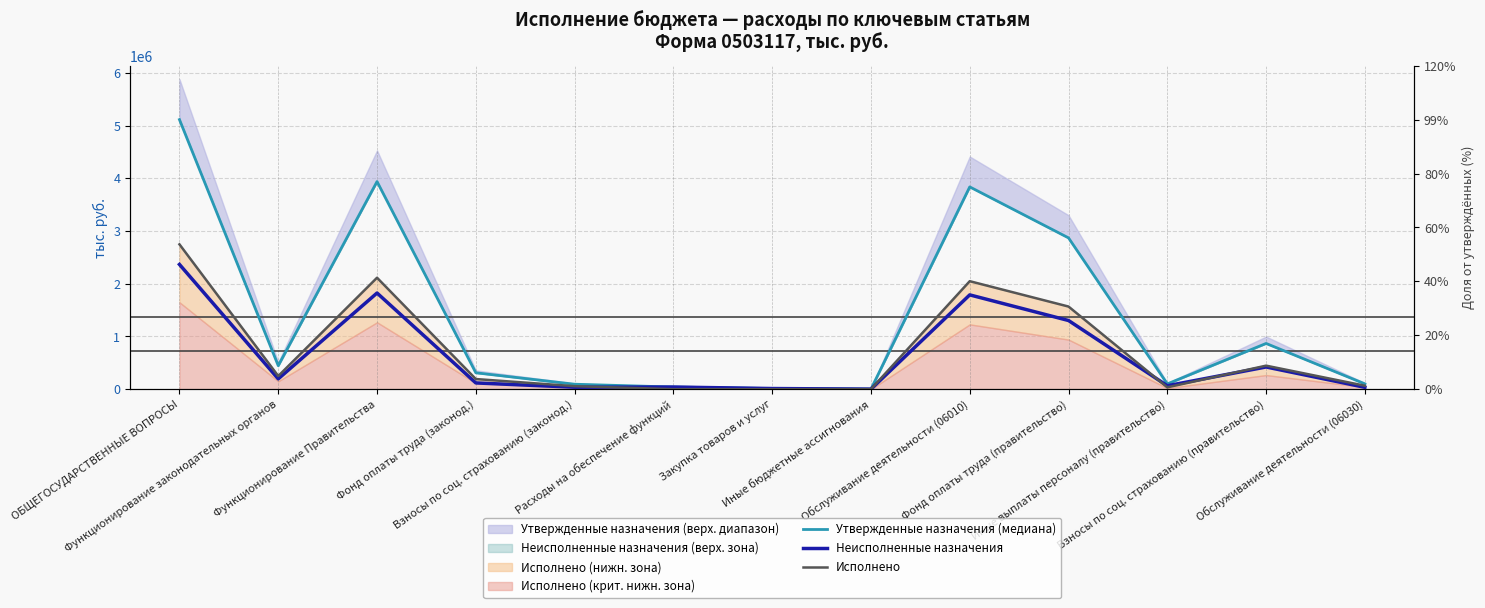

True or false: Утвержденные назначения (медиана) and Неисполненные назначения intersect in this chart.

False